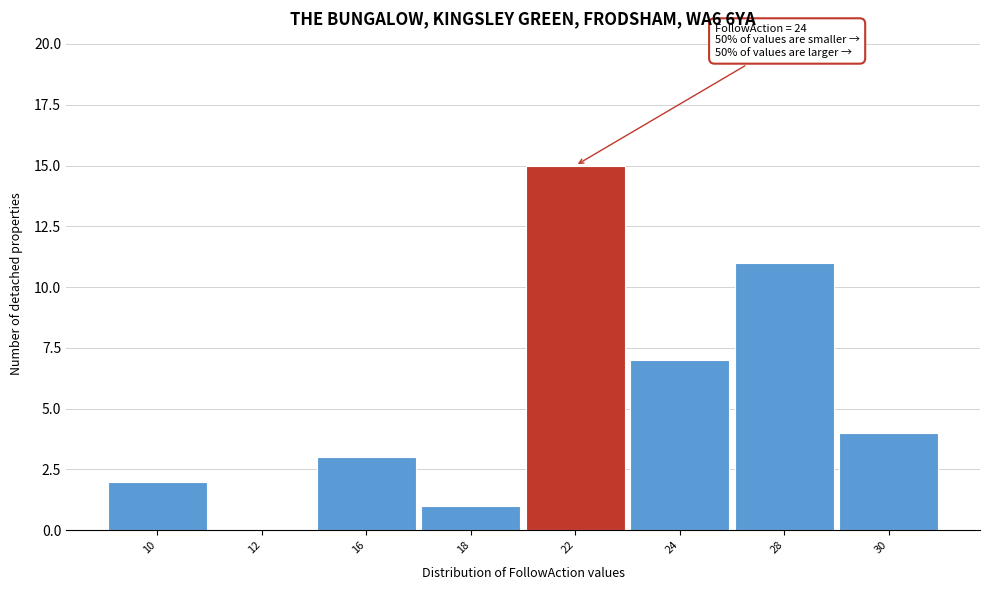

Reading right to left, extract all data points from this chart.

30=4	28=11	24=7	22=15	18=1	16=3	12=0	10=2